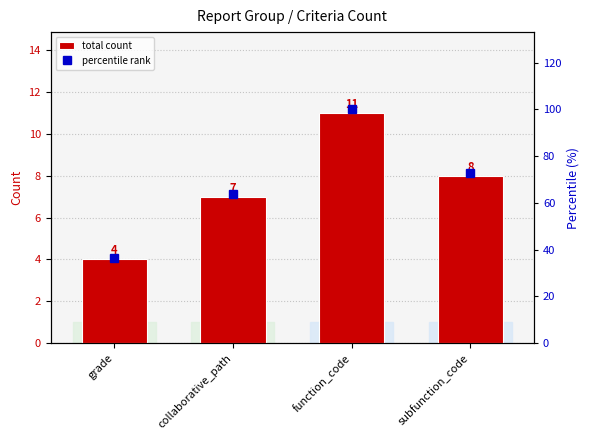

What are all the series names shown in the legend?

total count, percentile rank